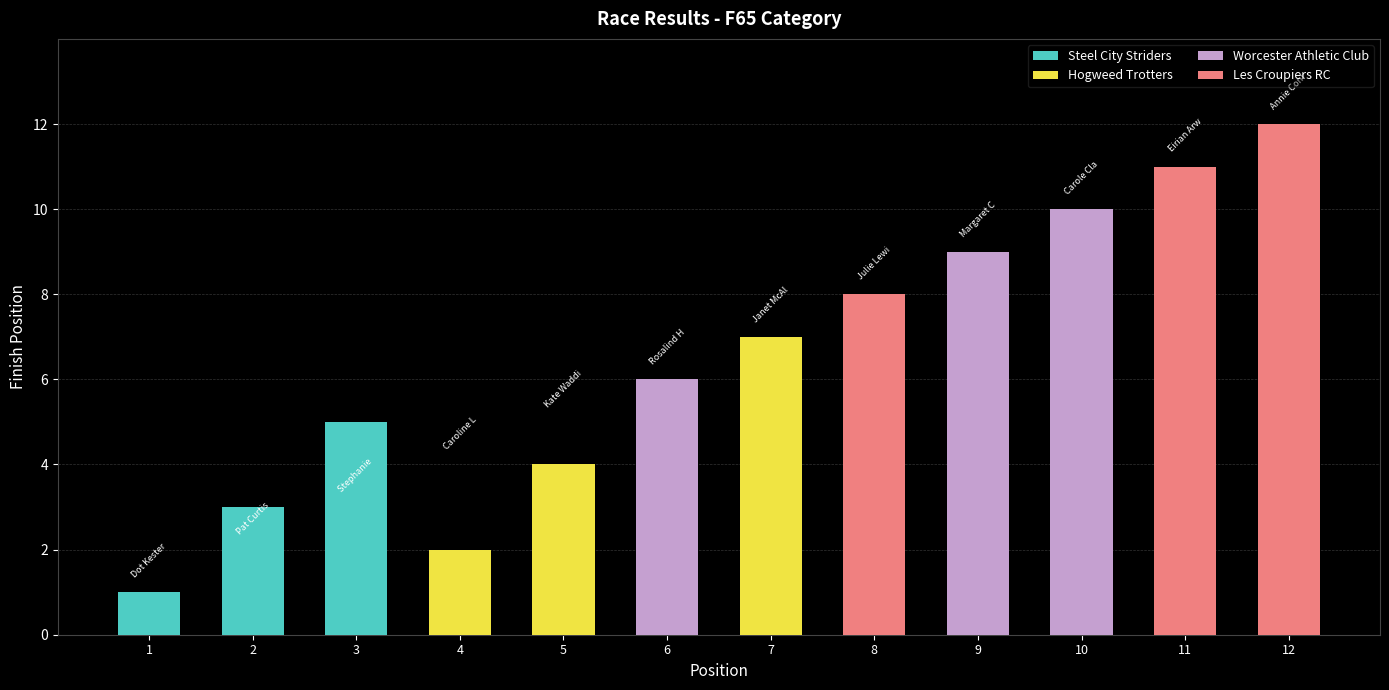

Rank the series at 2 from lowest to highest value.

Steel City Striders, Hogweed Trotters, Worcester Athletic Club, Les Croupiers RC